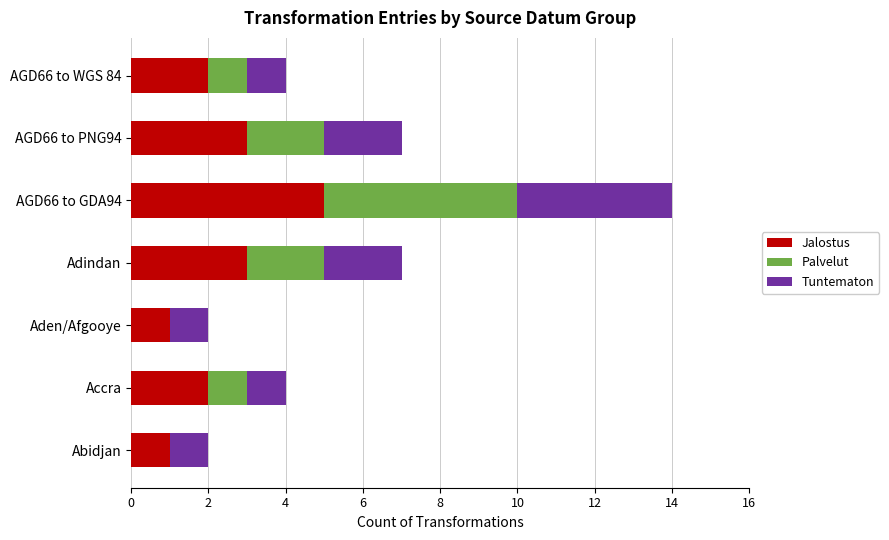

At which label does Jalostus reach its peak?

AGD66 to GDA94